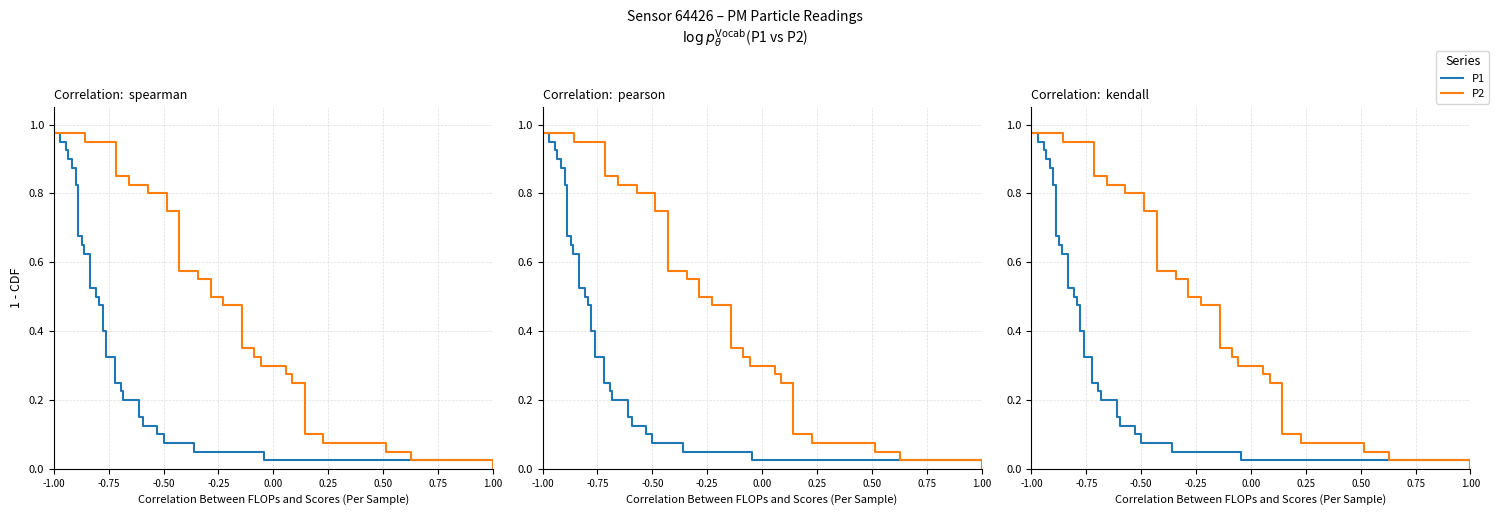

Does the chart display data point markers on the line(s)?

No